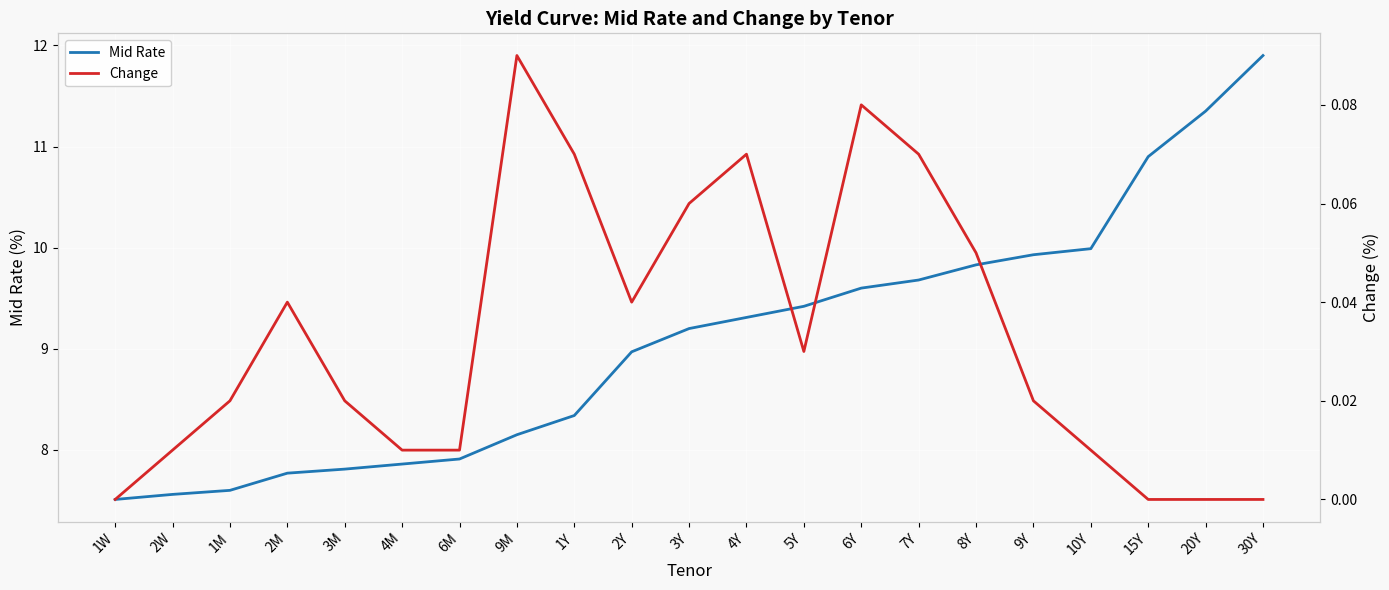

True or false: Mid Rate and Change cross at least once.

False